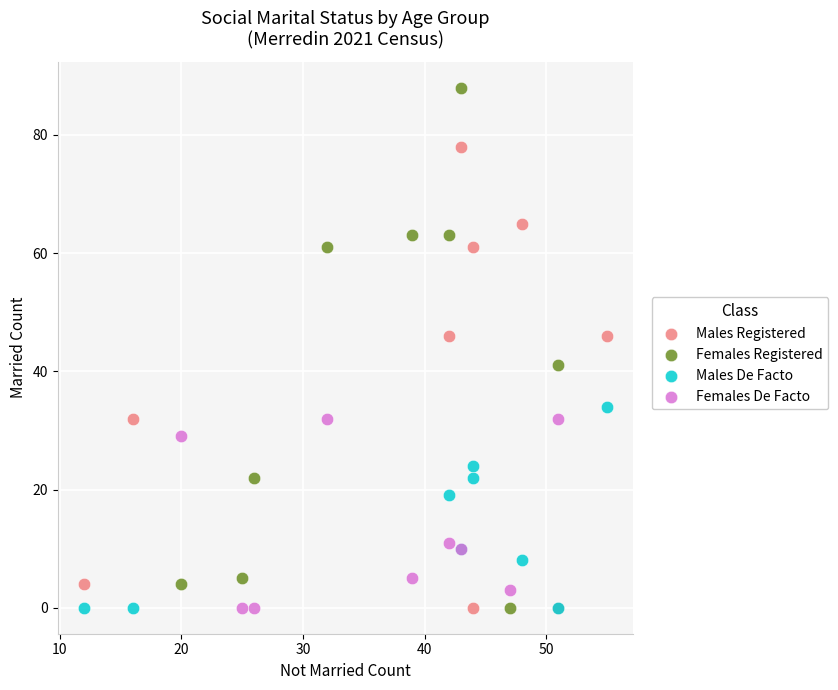

Which series reaches the maximum Y coordinate?

Females Registered